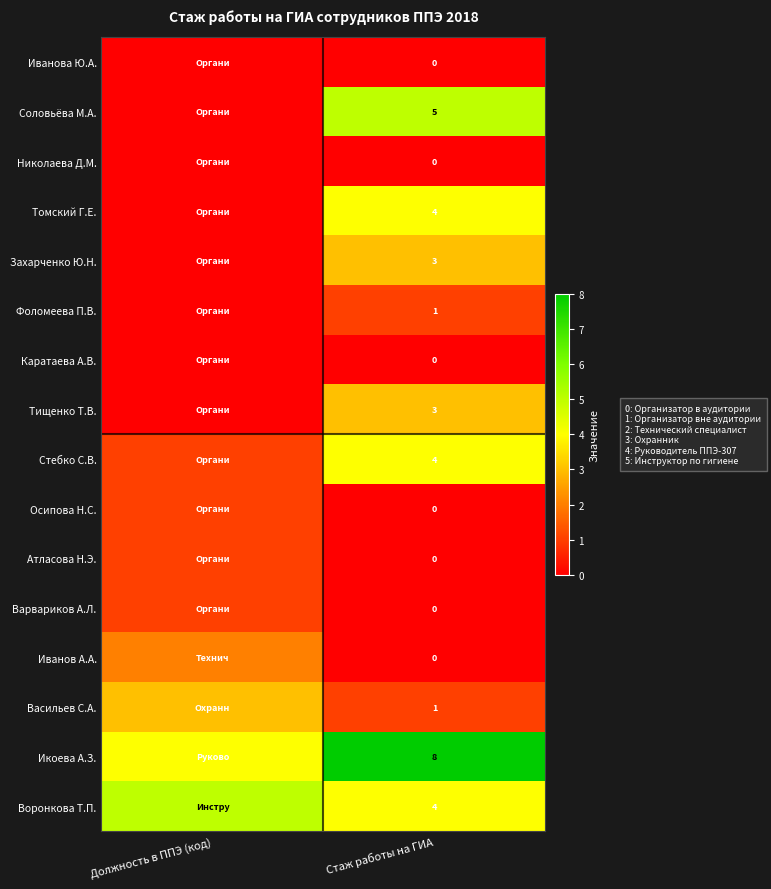

At which category does the chart reach its peak across all series?

Стаж работы на ГИА